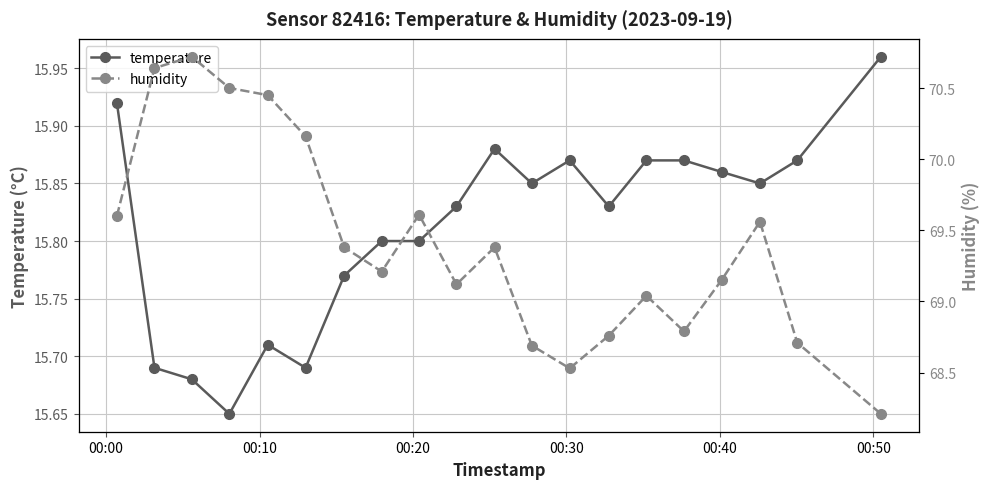

What is the minimum value for temperature?

15.7